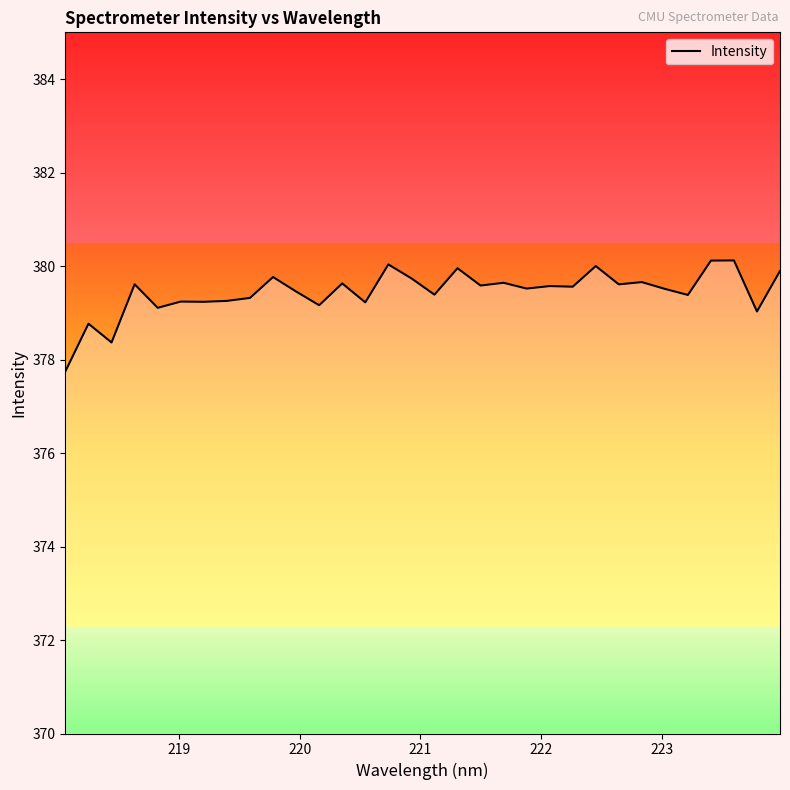

What is the smallest value displayed?

377.7